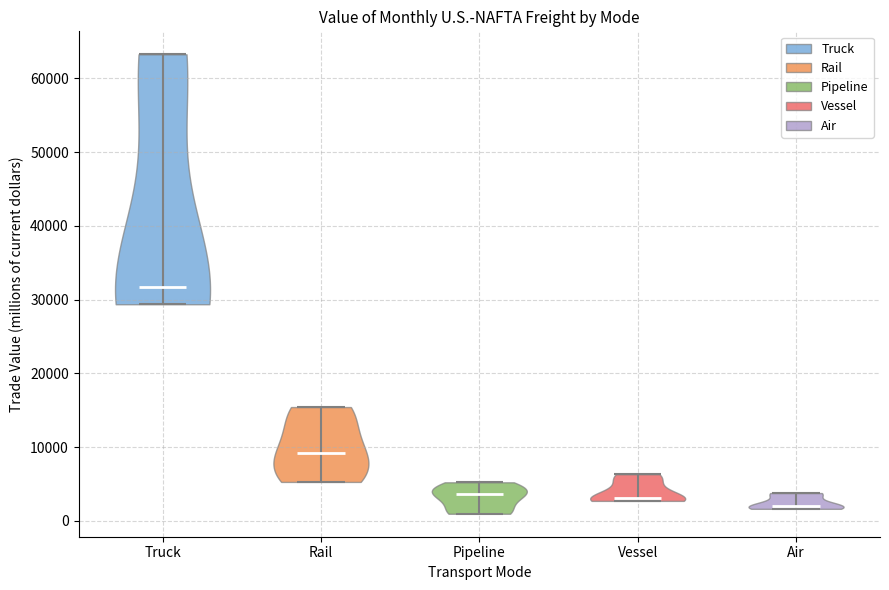

Reading left to right, read every violin against the y-axis: where its median line is, and the lowest and highest points it reaches. The values are not printed on the chart, so give them approximately, as read against the axis.

Truck: median line 32000, lowest point 29000, highest point 63000
Rail: median line 9000, lowest point 5000, highest point 15000
Pipeline: median line 4000, lowest point 1000, highest point 5000
Vessel: median line 3000, lowest point 3000, highest point 6000
Air: median line 2000, lowest point 2000, highest point 4000